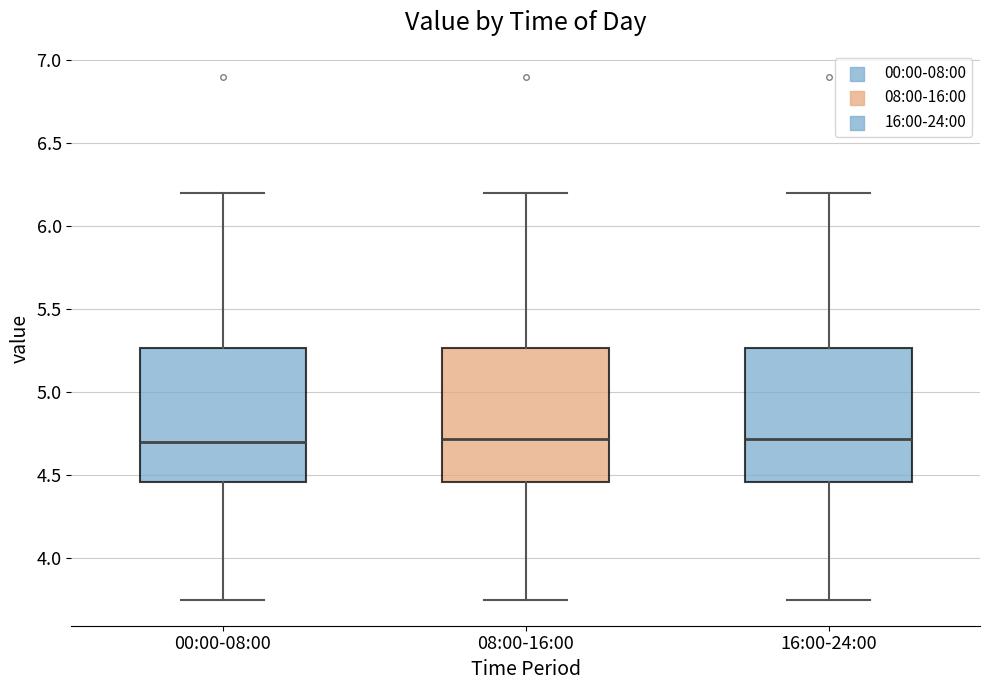

Reading left to right, read every box against the y-axis: the position of its median line, the range the box covers, and the ends of its whiskers. The values are not printed on the chart, so give them approximately, as read against the axis.

00:00-08:00: median 4.70, box 4.45 to 5.25, whiskers 3.75 to 6.20
08:00-16:00: median 4.70, box 4.45 to 5.25, whiskers 3.75 to 6.20
16:00-24:00: median 4.70, box 4.45 to 5.25, whiskers 3.75 to 6.20